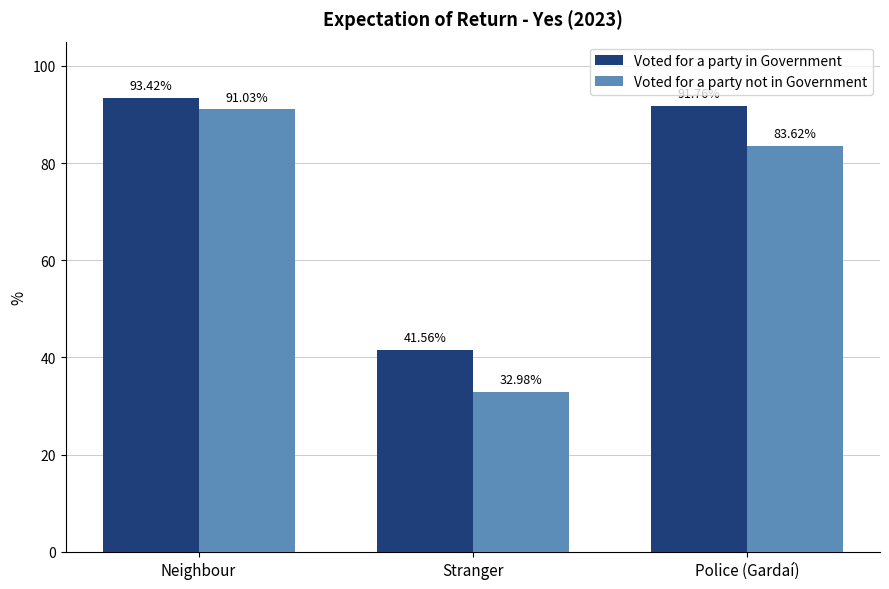

At which label does Voted for a party in Government first exceed 91?

Neighbour